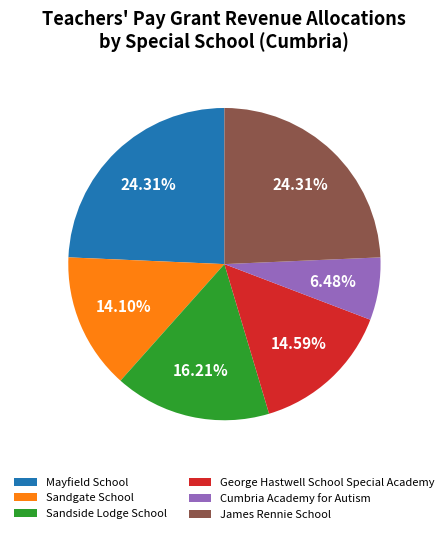

Which slice is the smallest?

Cumbria Academy for Autism